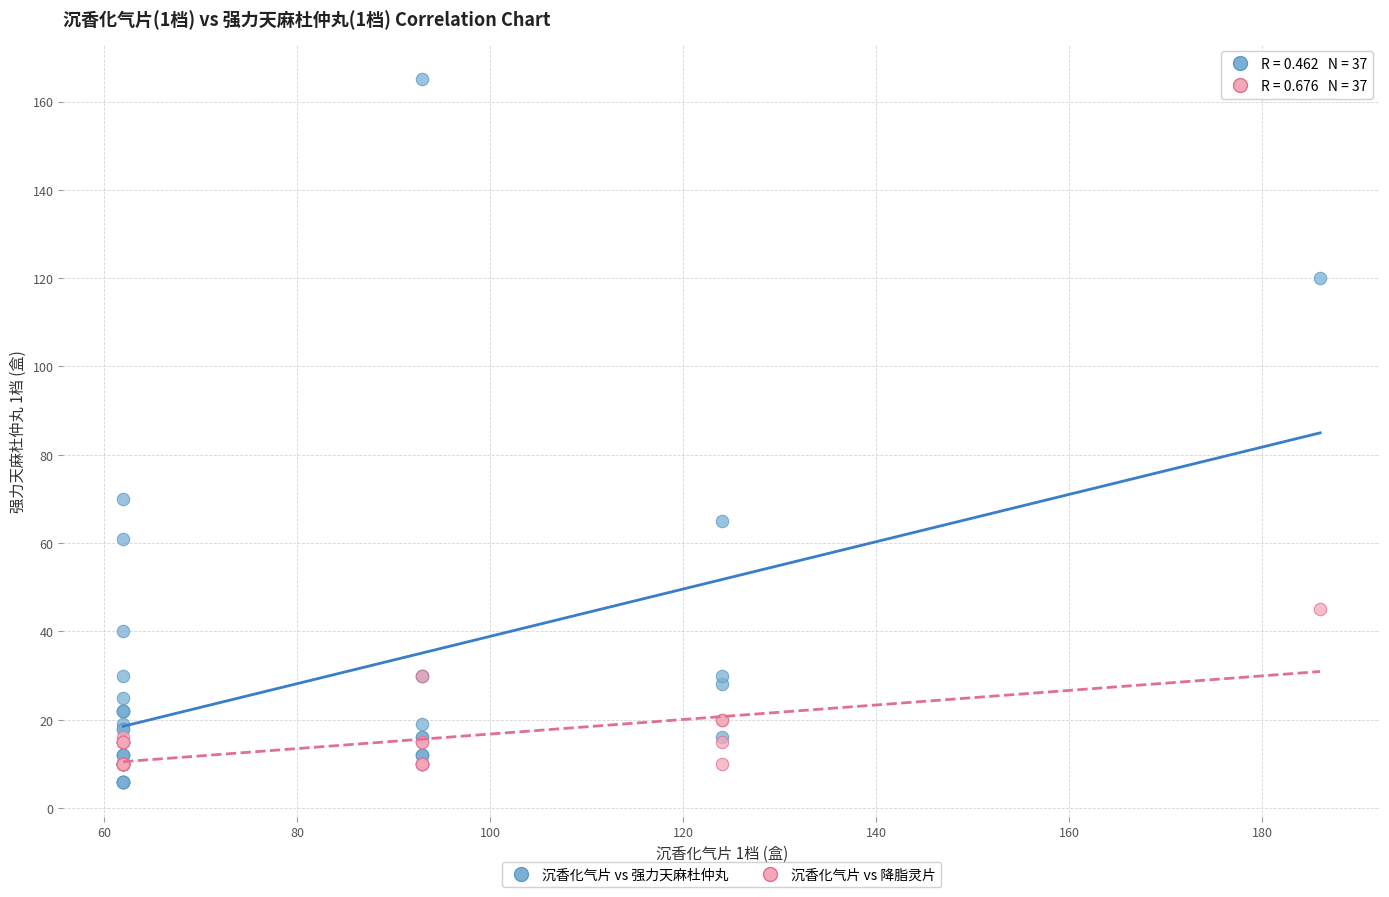

Which series has the widest spread of Y values?

沉香化气片 vs 强力天麻杜仲丸